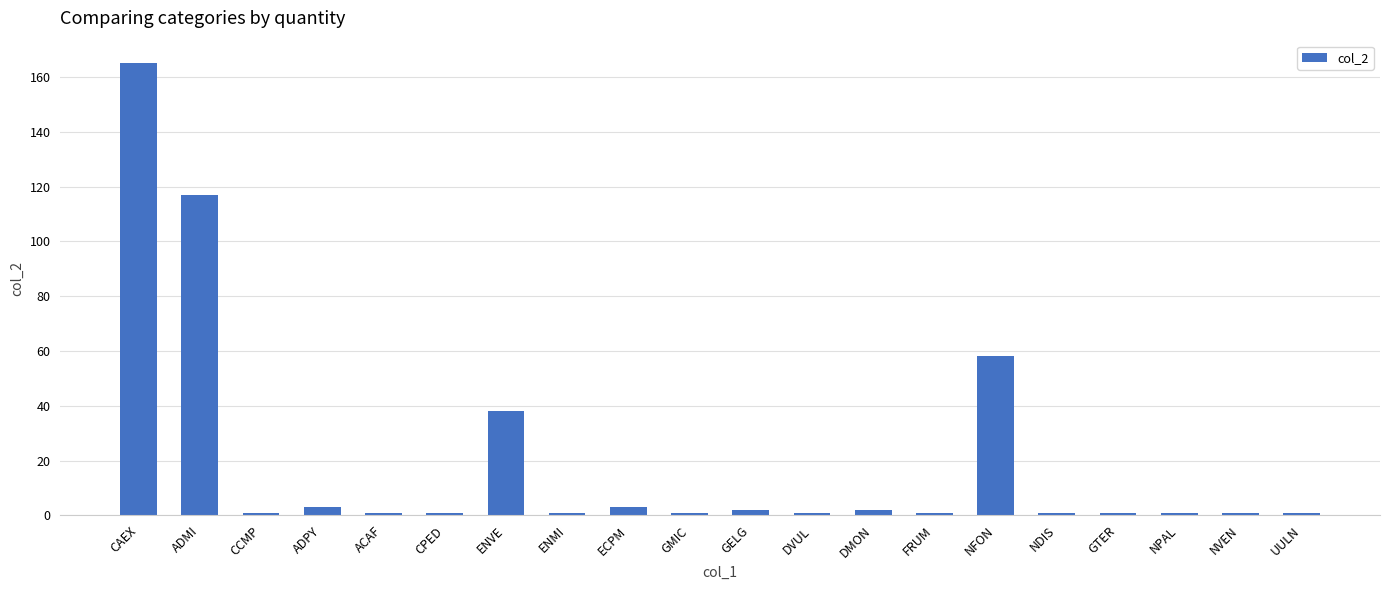

How many bars are there in total?

20